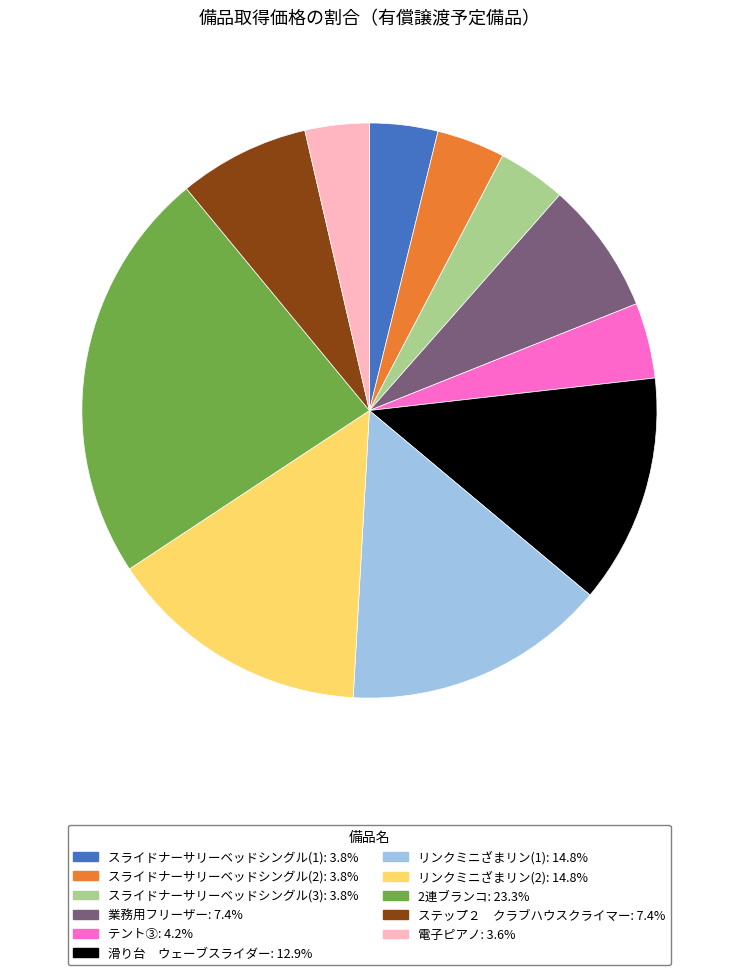

Count the number of slices in the pie.

11